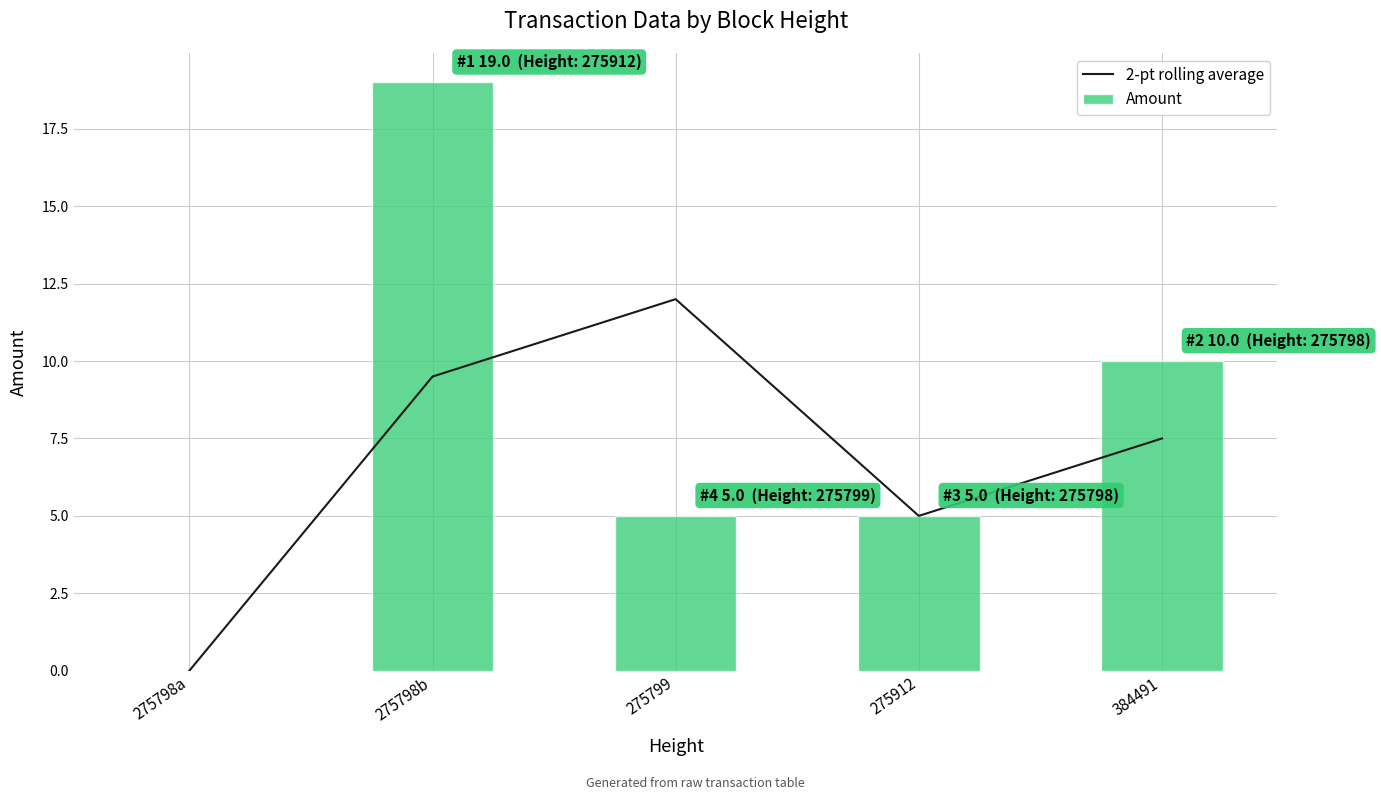

Where is Amount nearest to the value 9?

384491